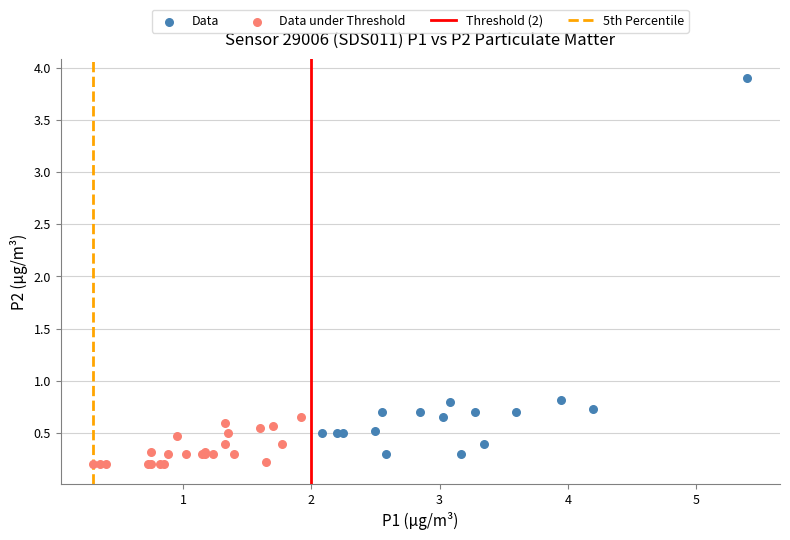

Which series has the widest spread of Y values?

Data